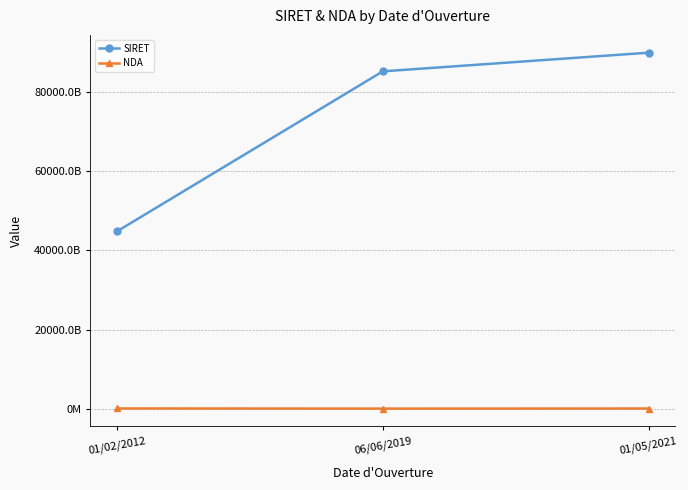

Does the chart have visible grid lines?

Yes